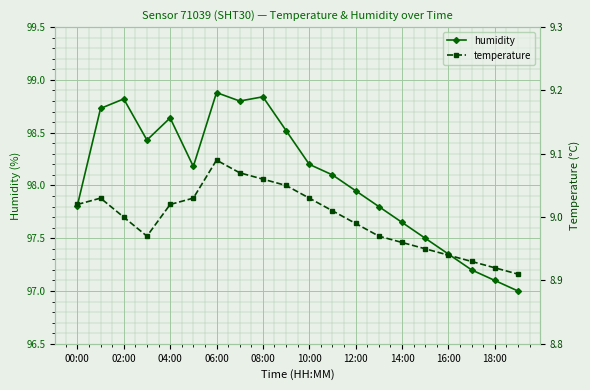

What is the difference between the maximum and minimum values in the temperature series?

0.2